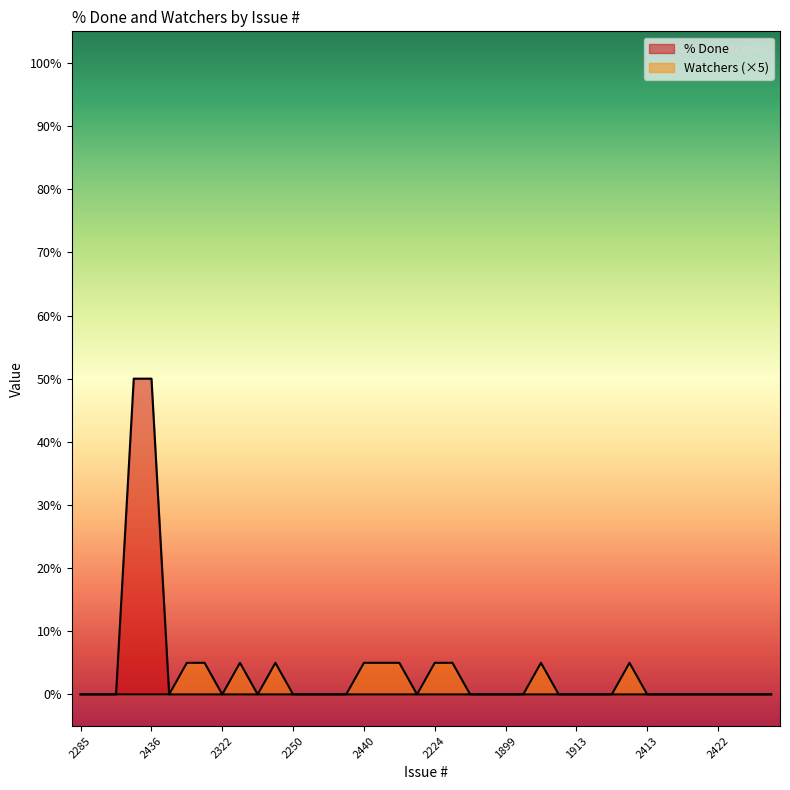

What is the value of the % Done point at the 4th from the left?

50